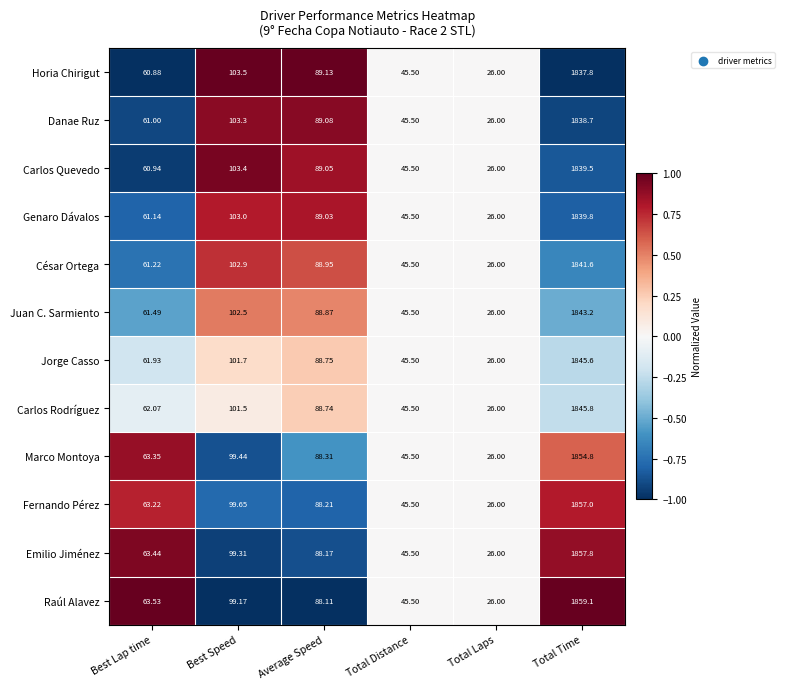

Which label corresponds to the smallest value in the chart?

Total Laps